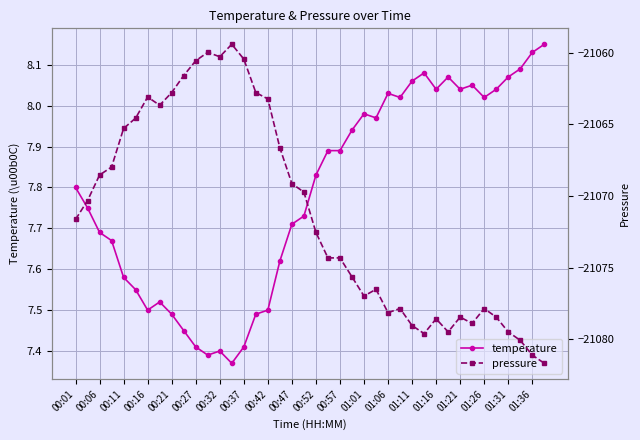

The value of pressure at 31 is -13070.9. True or false?

False